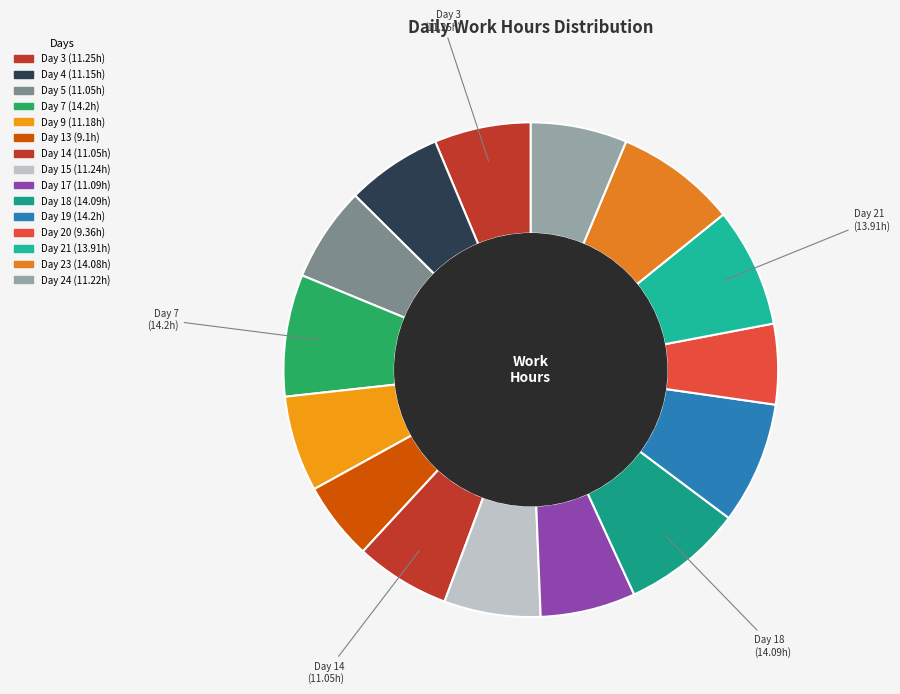

Is the sum of Day 19 and Day 18 greater than half?

No